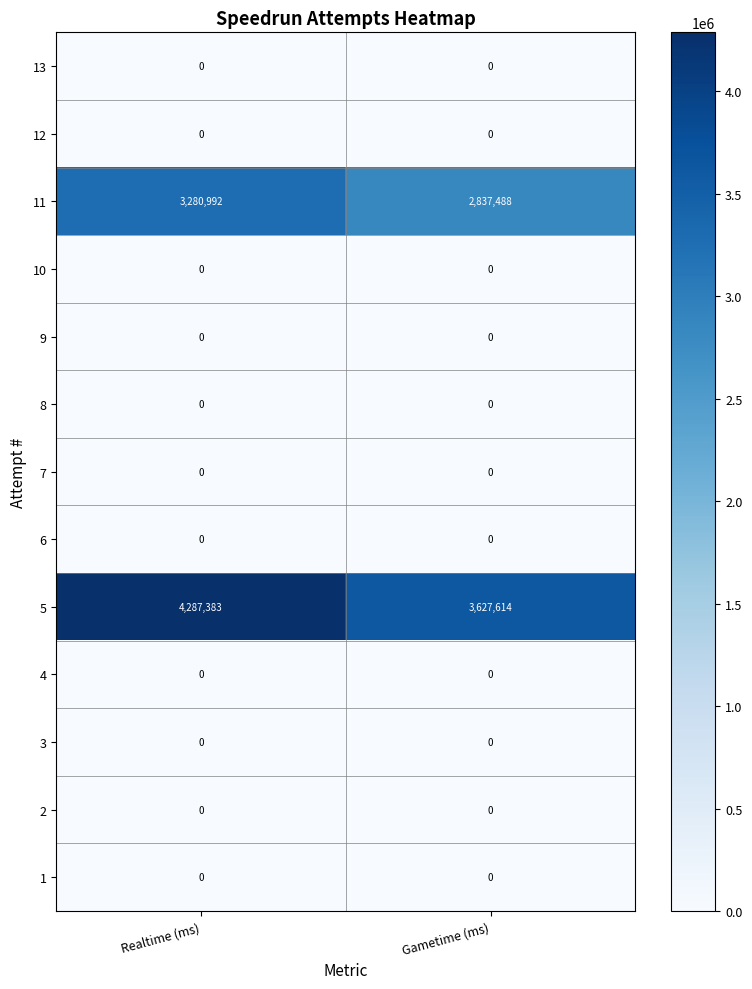

What is the spread (max minus min) of values at Gametime (ms)?

3627614